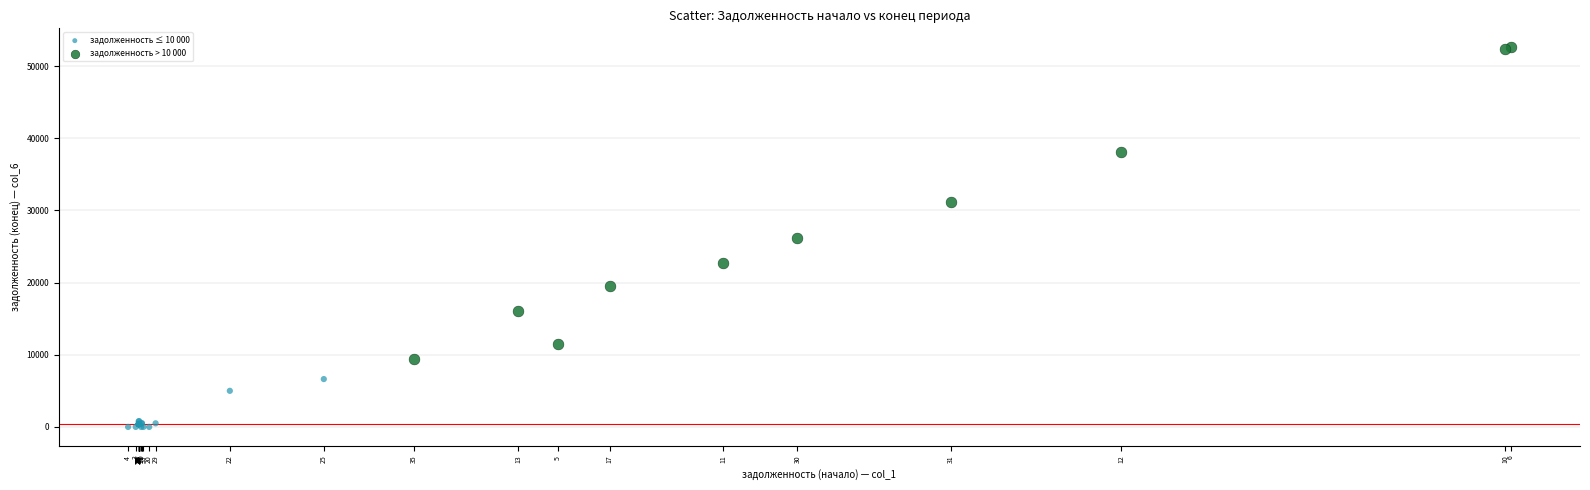

Which series contains the highest Y value?

задолженность > 10 000